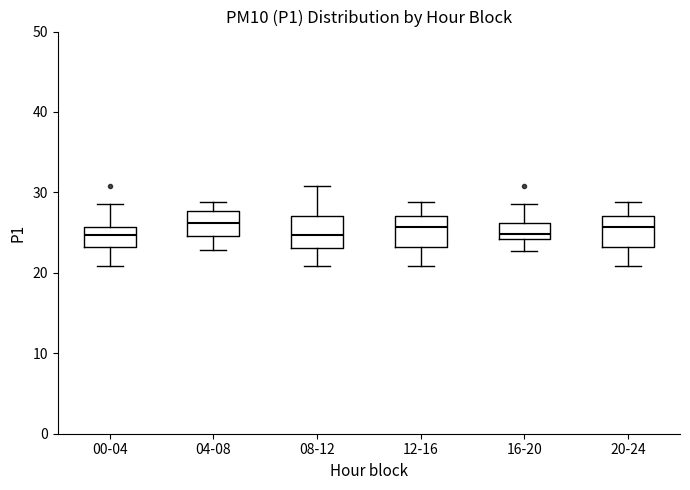

Reading left to right, transcribe this box plot: for each box, give where its median line is, the range the box spans, and where its two whiskers end, as read against the y-axis. The values are not printed on the chart, so give them approximately, as read against the axis.

00-04: median 25, box 23 to 26, whiskers 21 to 29
04-08: median 26, box 25 to 28, whiskers 23 to 29
08-12: median 25, box 23 to 27, whiskers 21 to 31
12-16: median 26, box 23 to 27, whiskers 21 to 29
16-20: median 25, box 24 to 26, whiskers 23 to 29
20-24: median 26, box 23 to 27, whiskers 21 to 29